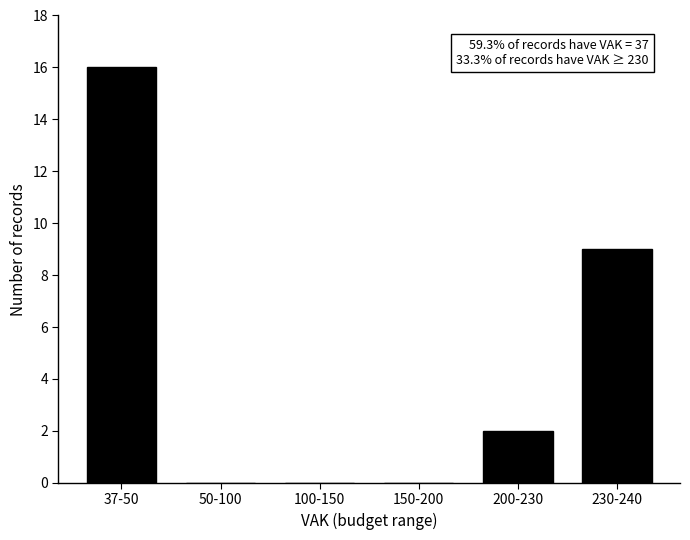

Reading right to left, transcribe all the data shown in this chart.

230-240=9	200-230=2	150-200=0	100-150=0	50-100=0	37-50=16